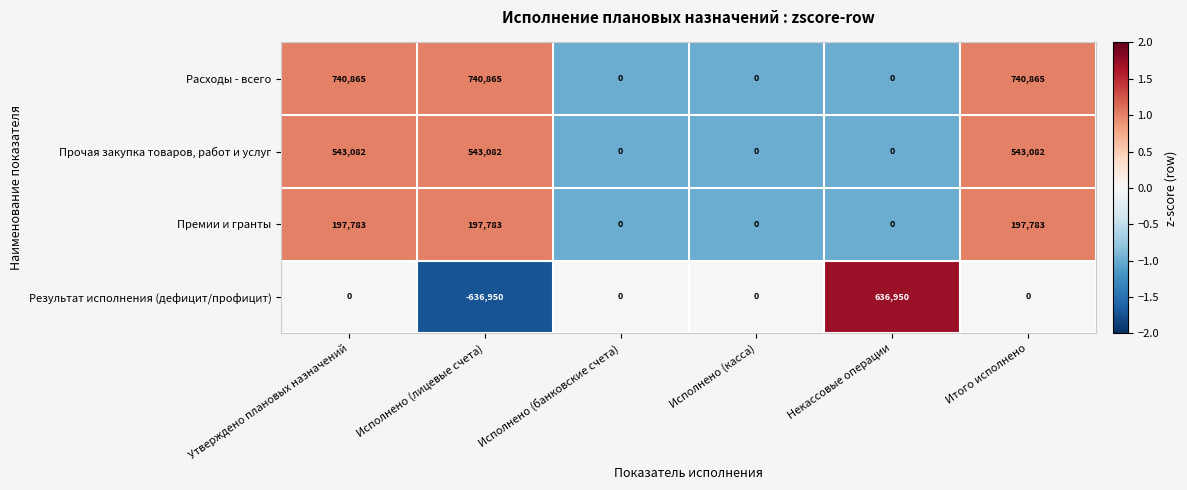

How many data points does each series have?

6